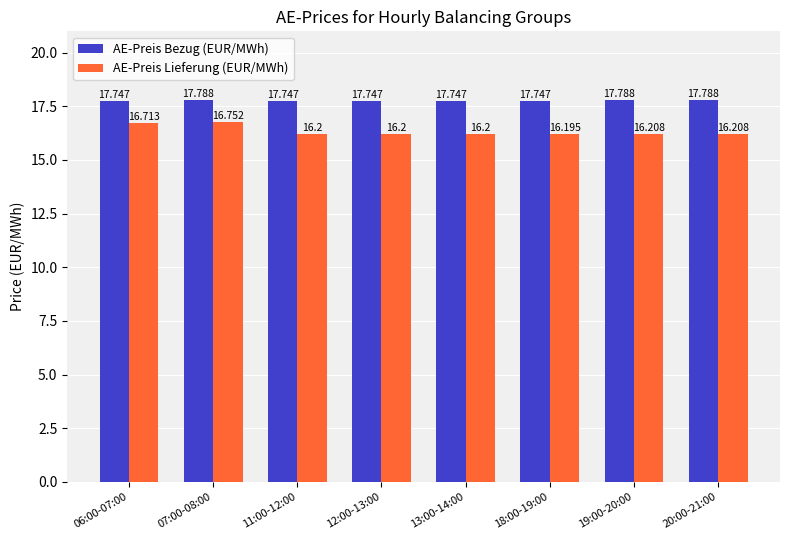

The AE-Preis Lieferung (EUR/MWh) series shows 16.7 at 06:00-07:00. True or false?

True